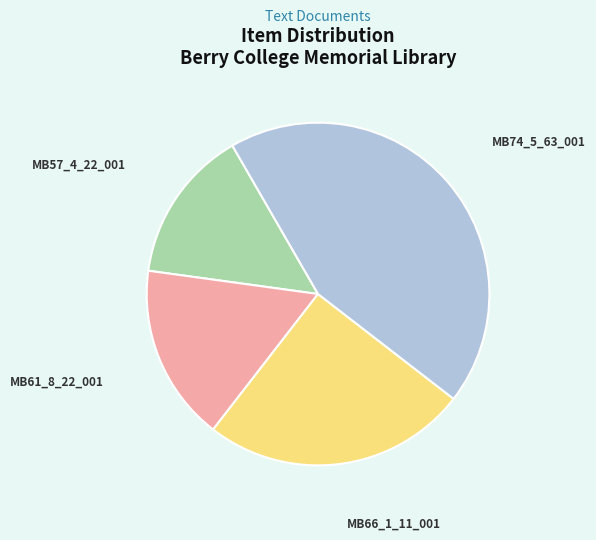

Does any single category account for the majority?

No